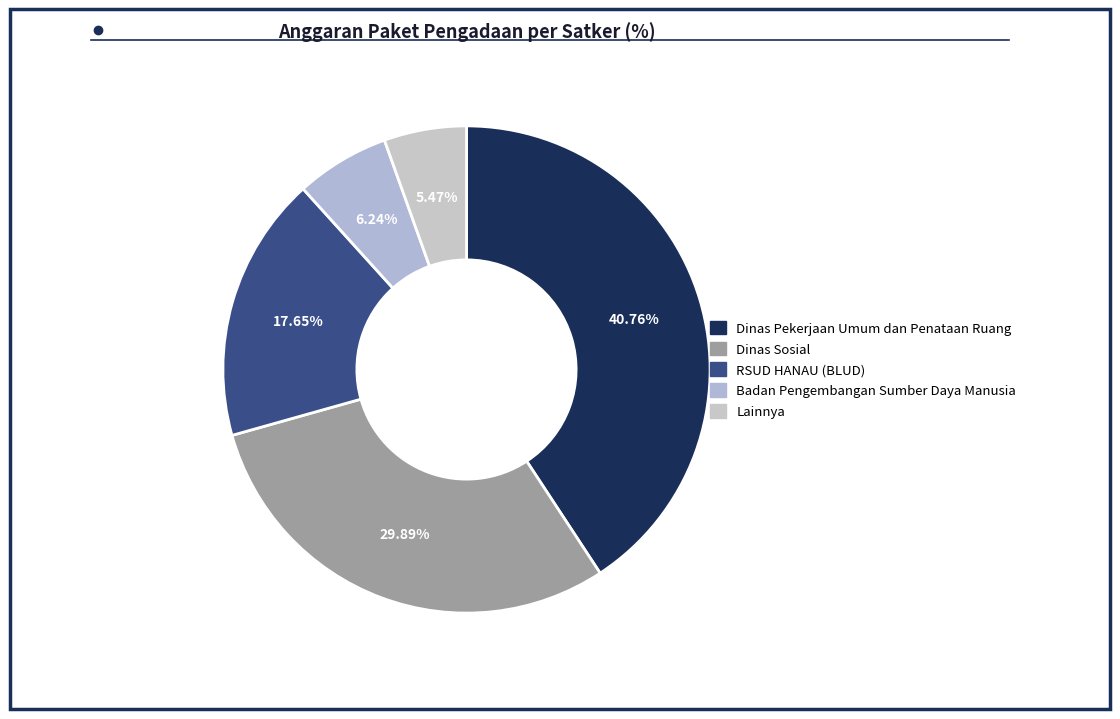

What is the ratio of the value at Dinas Sosial to the value at Badan Pengembangan Sumber Daya Manusia?

4.8